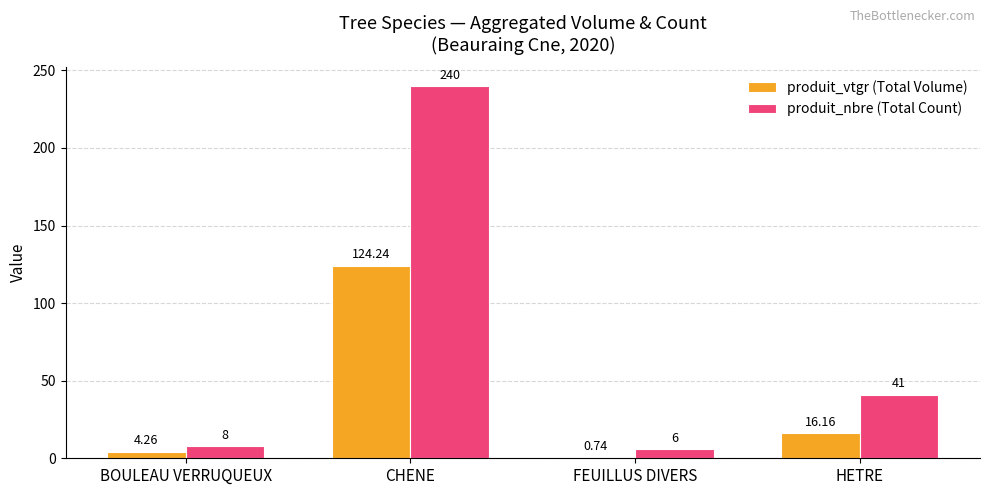

What is the total value across all series at HETRE?

57.2